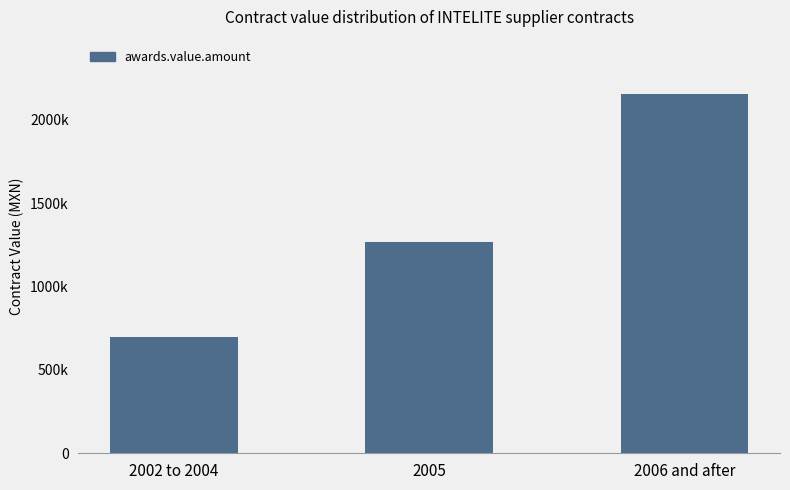

Is it true that the value at 2006 and after is 2157978.3?

True